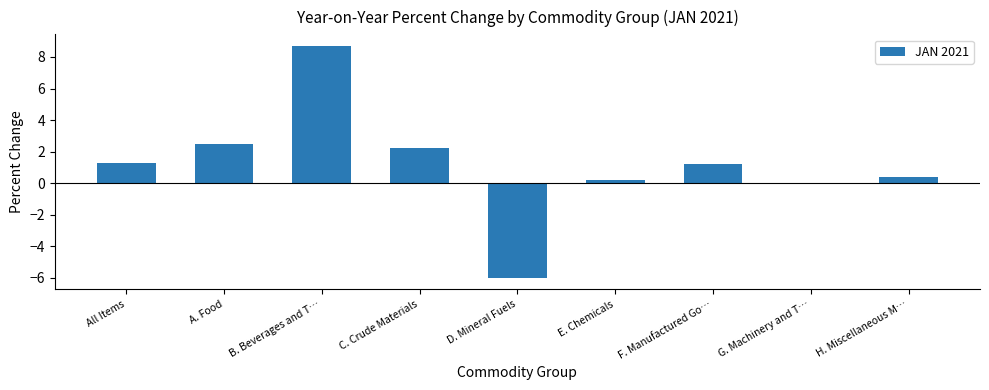

At which label does the data first exceed 1?

All Items